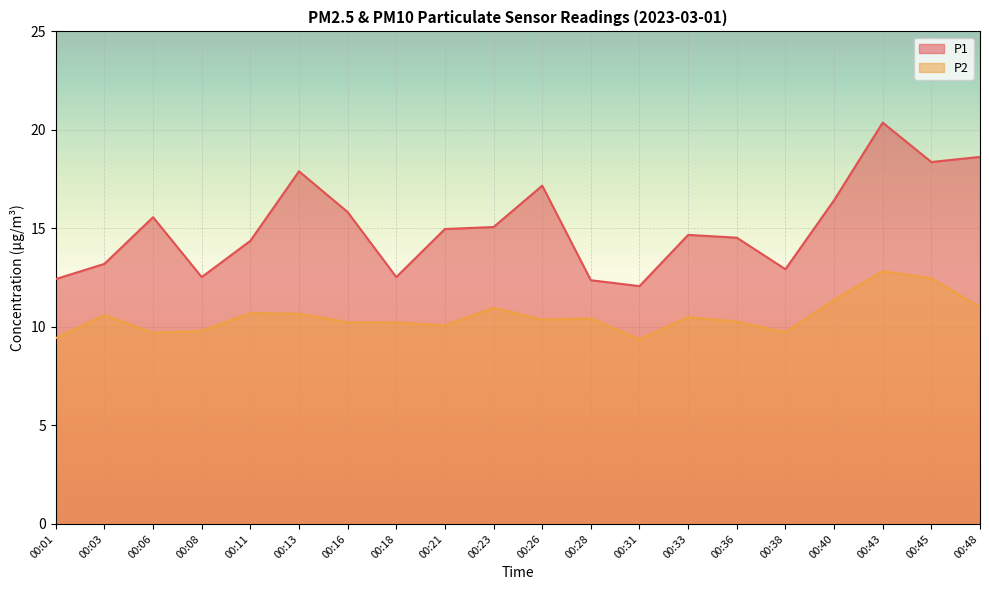

How many values in the P1 series are below 14?

7